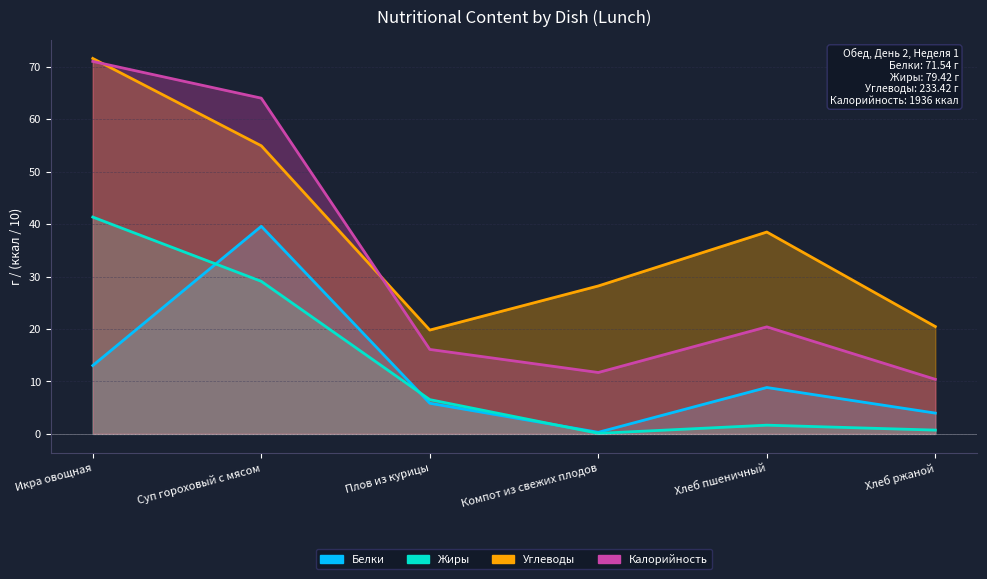

What is the label of the 6th point from the left?

Хлеб ржаной